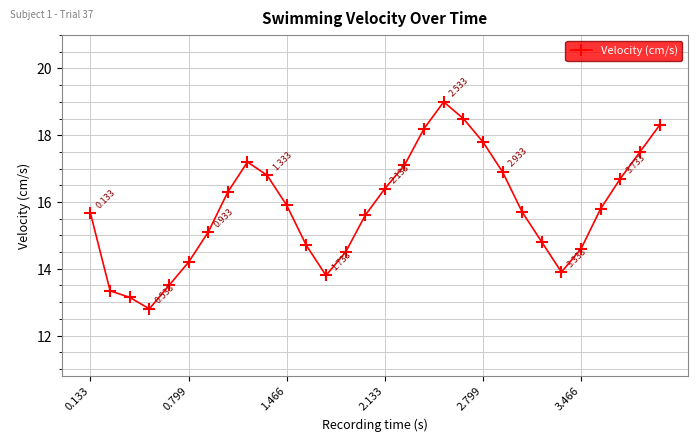

Does the chart have visible grid lines?

Yes